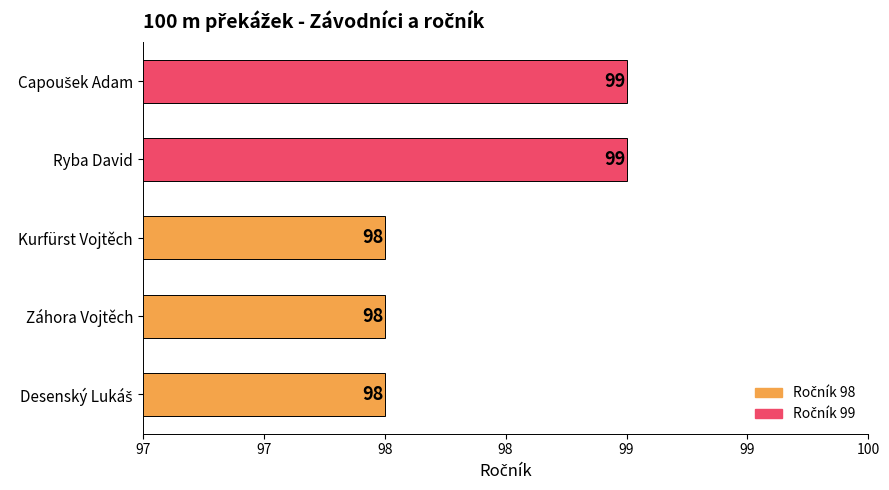

Does the chart contain any negative values?

No